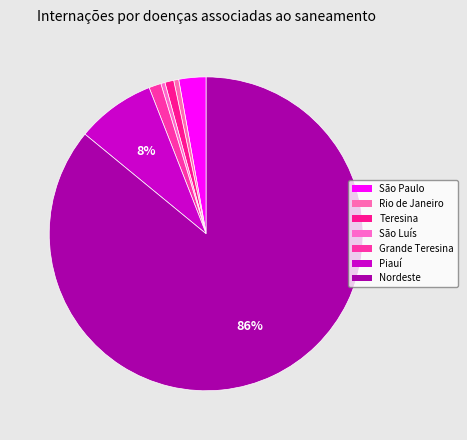

How many slices are in this pie chart?

7